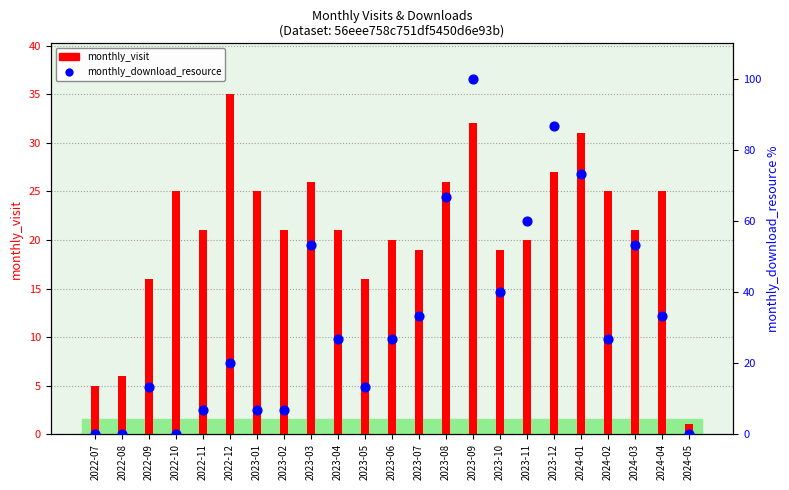

Which series has the largest total across all categories?

monthly_download_resource